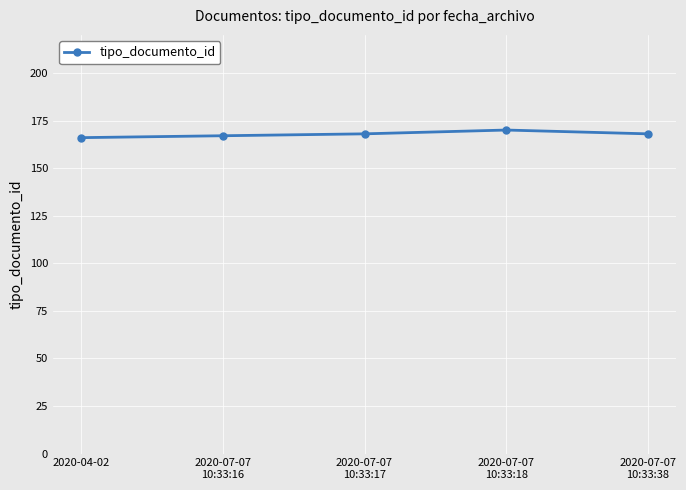

How many categories are shown in the chart?

5